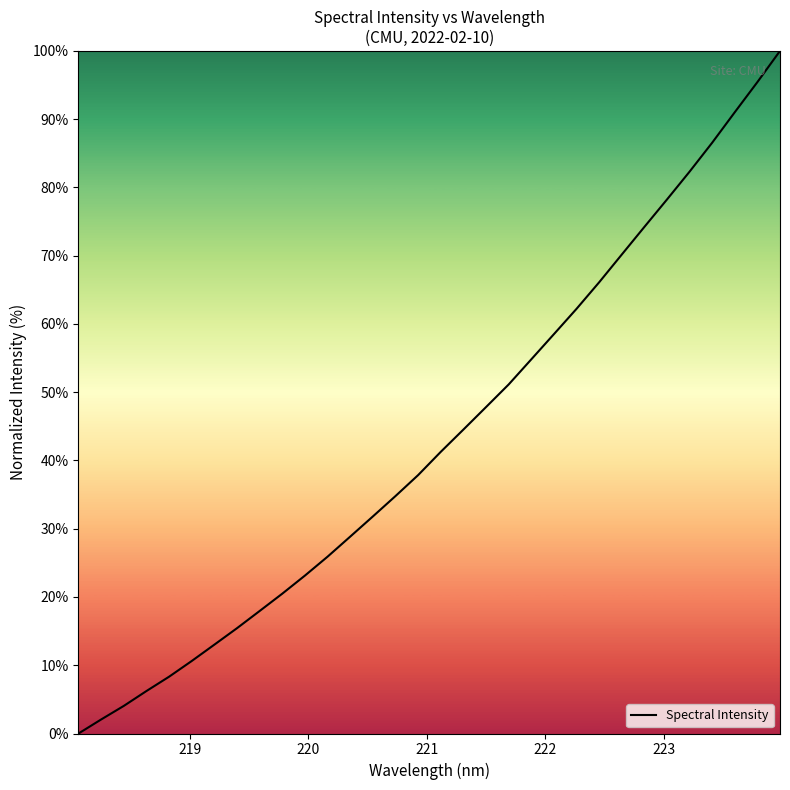

What is the maximum value shown in the chart?

100.0